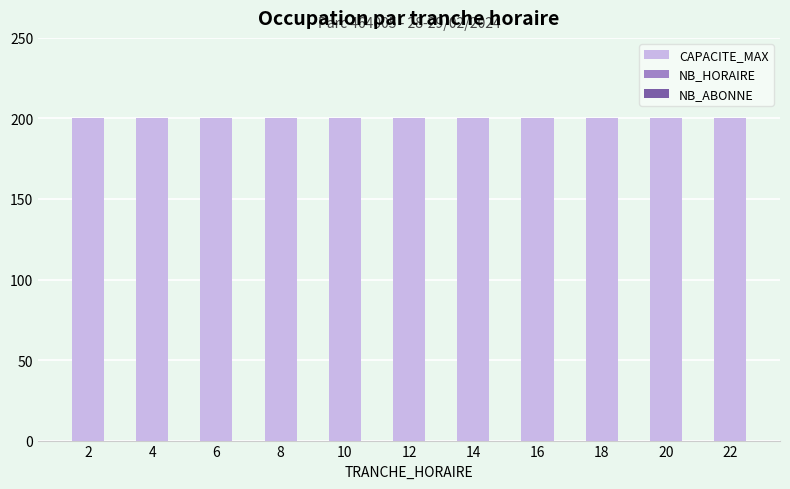

The NB_ABONNE series shows 0 at 20. True or false?

True